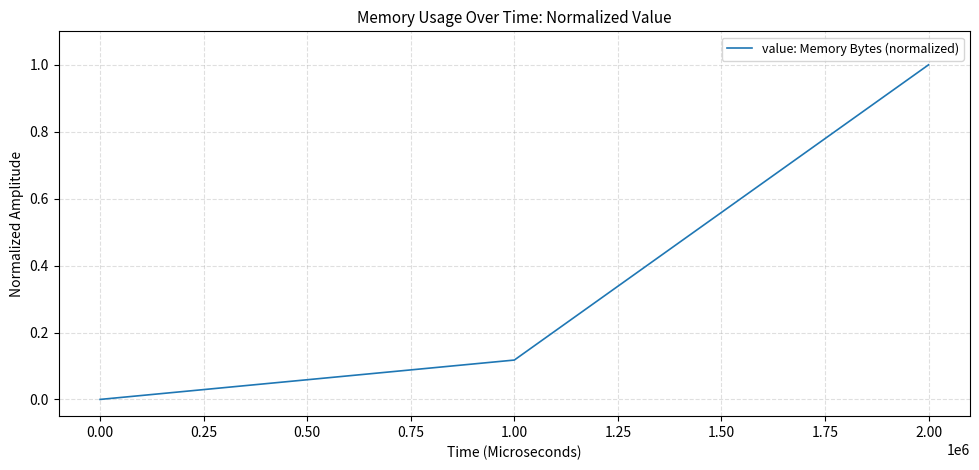

Where is the data nearest to the value 0?

0.00